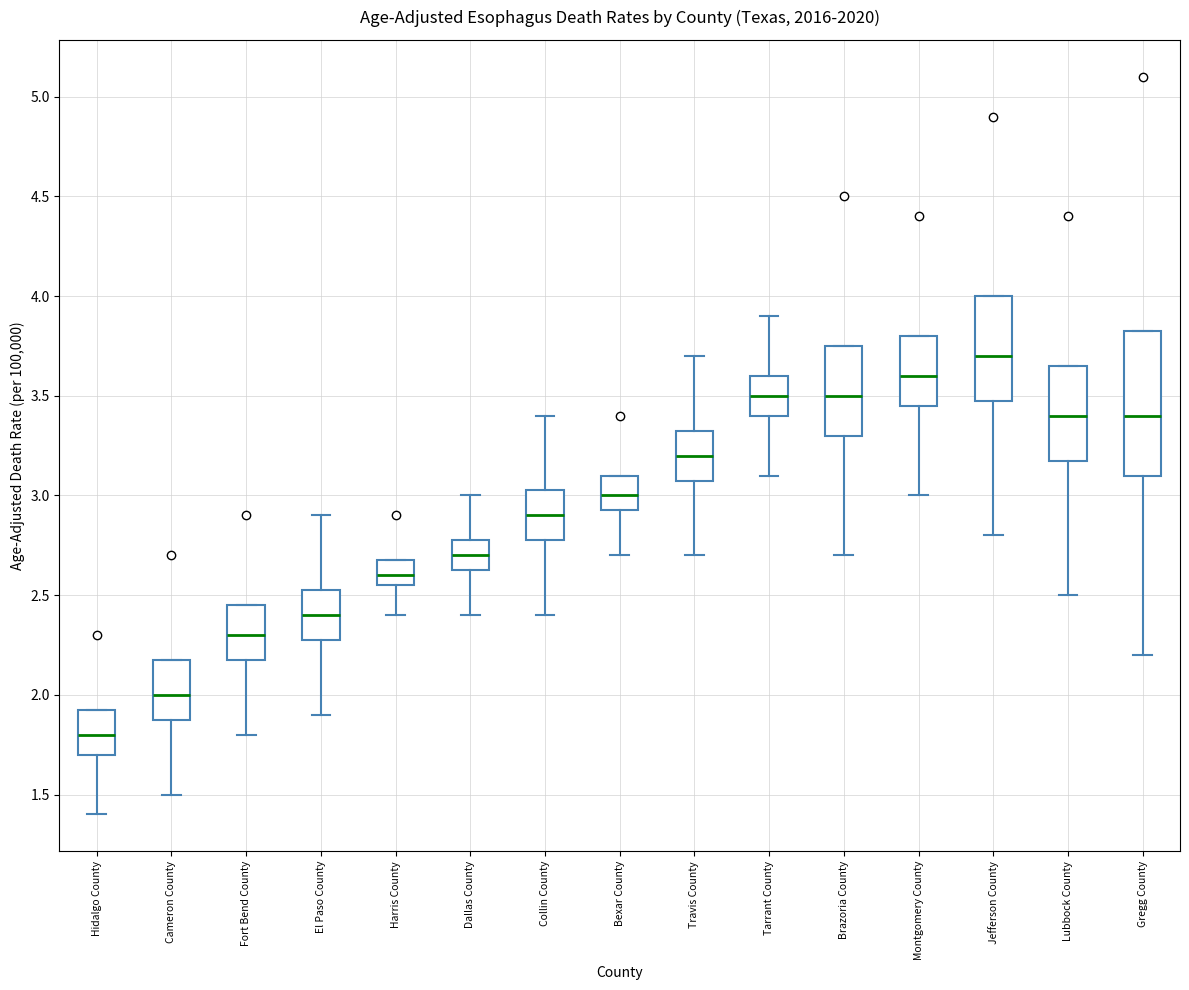

Reading left to right, read every box against the y-axis: the position of its median line, the range the box covers, and the ends of its whiskers. The values are not printed on the chart, so give them approximately, as read against the axis.

Hidalgo County: median 1.80, box 1.70 to 1.95, whiskers 1.40 to 1.95
Cameron County: median 2.00, box 1.90 to 2.20, whiskers 1.50 to 2.20
Fort Bend County: median 2.30, box 2.20 to 2.45, whiskers 1.80 to 2.45
El Paso County: median 2.40, box 2.30 to 2.55, whiskers 1.90 to 2.90
Harris County: median 2.60, box 2.55 to 2.70, whiskers 2.40 to 2.70
Dallas County: median 2.70, box 2.65 to 2.80, whiskers 2.40 to 3.00
Collin County: median 2.90, box 2.80 to 3.05, whiskers 2.40 to 3.40
Bexar County: median 3.00, box 2.95 to 3.10, whiskers 2.70 to 3.10
Travis County: median 3.20, box 3.10 to 3.35, whiskers 2.70 to 3.70
Tarrant County: median 3.50, box 3.40 to 3.60, whiskers 3.10 to 3.90
Brazoria County: median 3.50, box 3.30 to 3.75, whiskers 2.70 to 3.75
Montgomery County: median 3.60, box 3.45 to 3.80, whiskers 3.00 to 3.80
Jefferson County: median 3.70, box 3.50 to 4.00, whiskers 2.80 to 4.00
Lubbock County: median 3.40, box 3.20 to 3.65, whiskers 2.50 to 3.65
Gregg County: median 3.40, box 3.10 to 3.85, whiskers 2.20 to 3.85